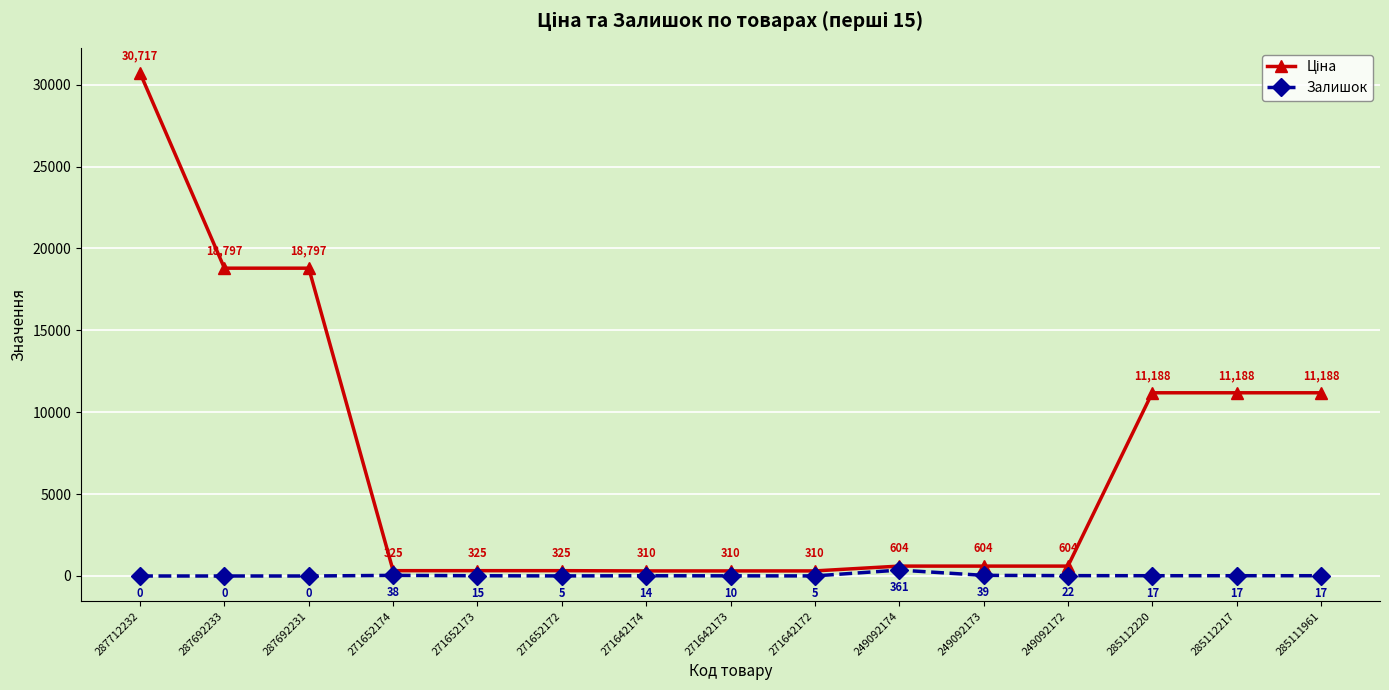

How many categories are shown in the chart?

15